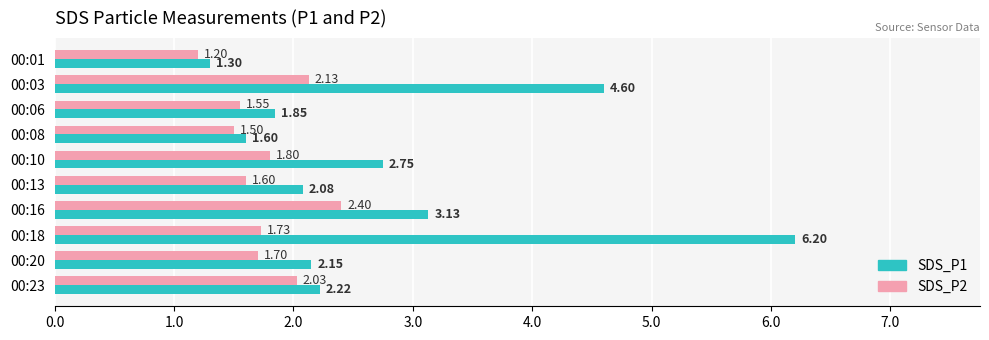

Which series has the largest total across all categories?

SDS_P1